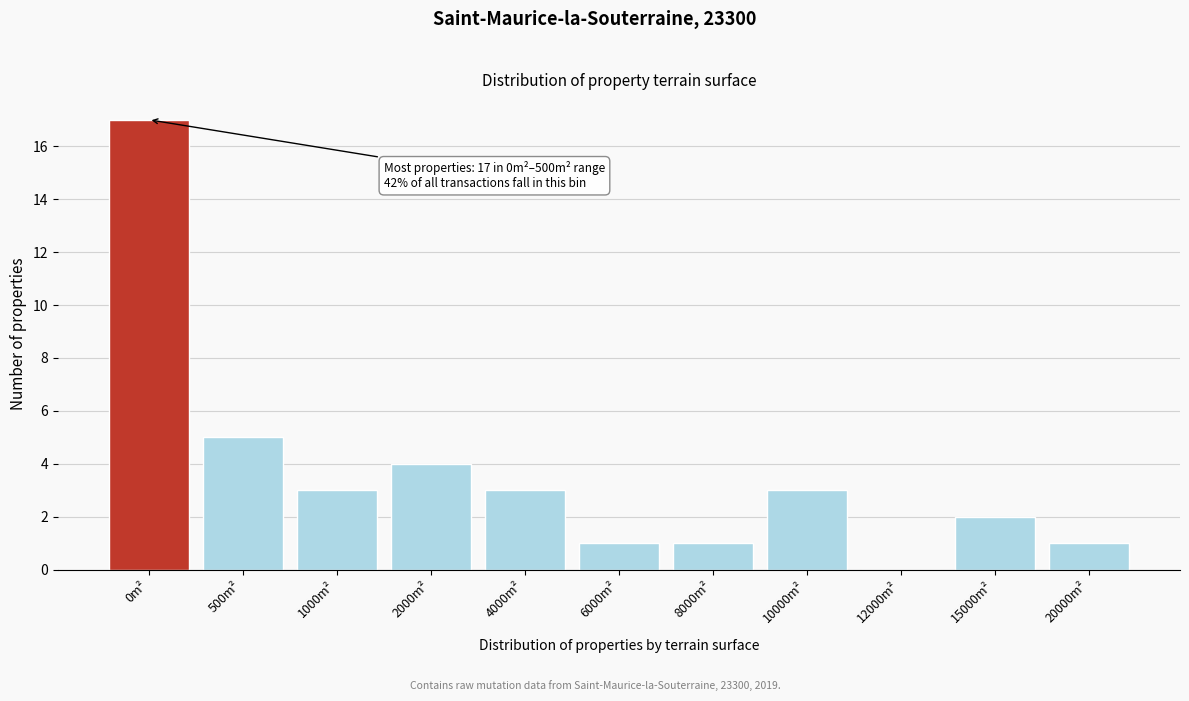

Reading left to right, what are all the values shown in this chart?

0m²=17	500m²=5	1000m²=3	2000m²=4	4000m²=3	6000m²=1	8000m²=1	10000m²=3	12000m²=0	15000m²=2	20000m²=1